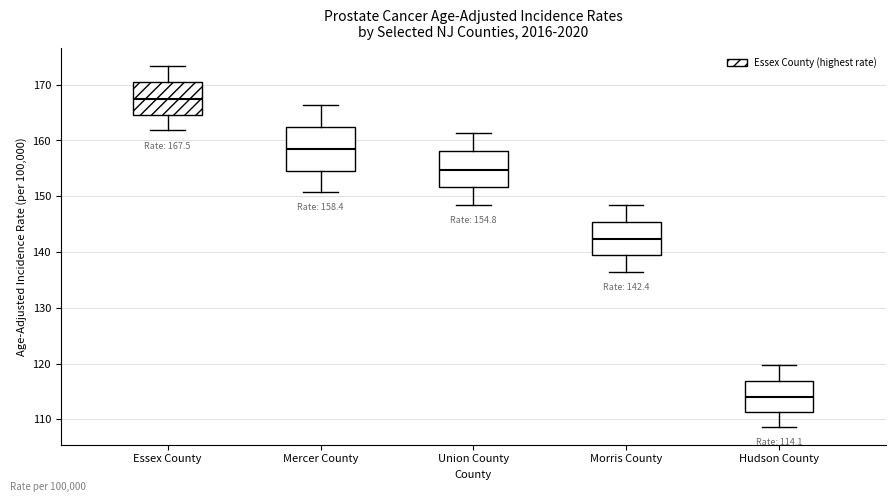

Which box has the highest median line?

Essex County